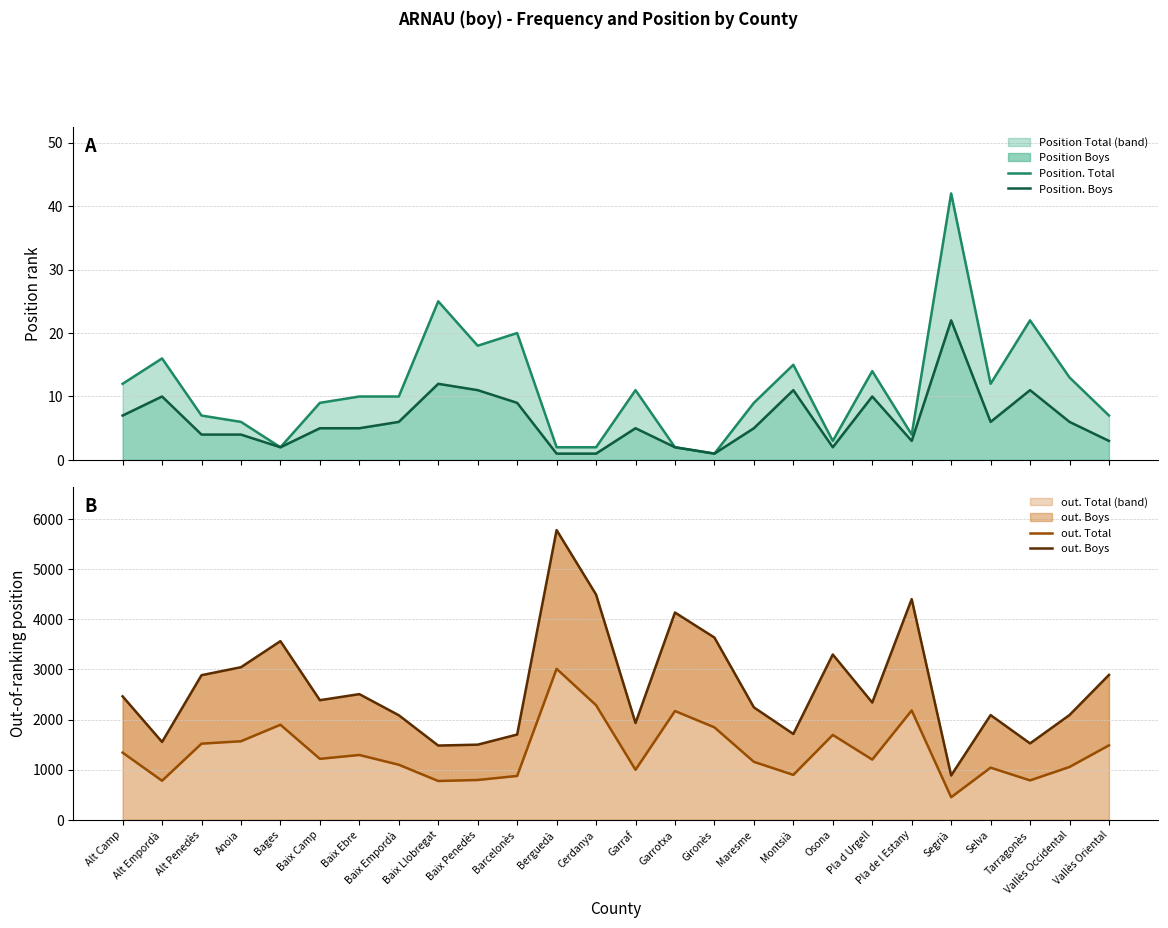

Between Osona and Baix Camp, which is larger?

Baix Camp